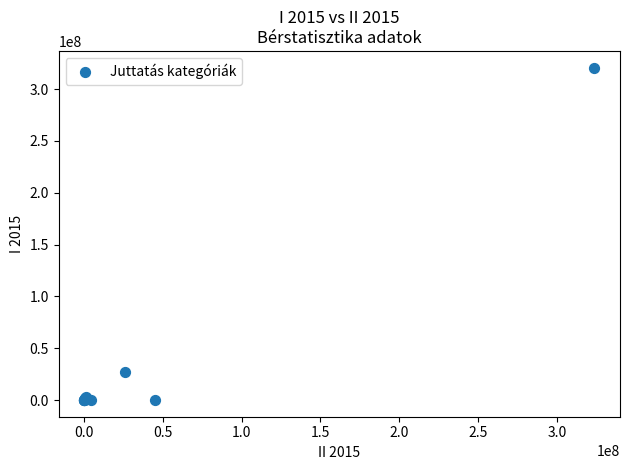

What Y value in the scatter plot is closest to 160426715?

27503207